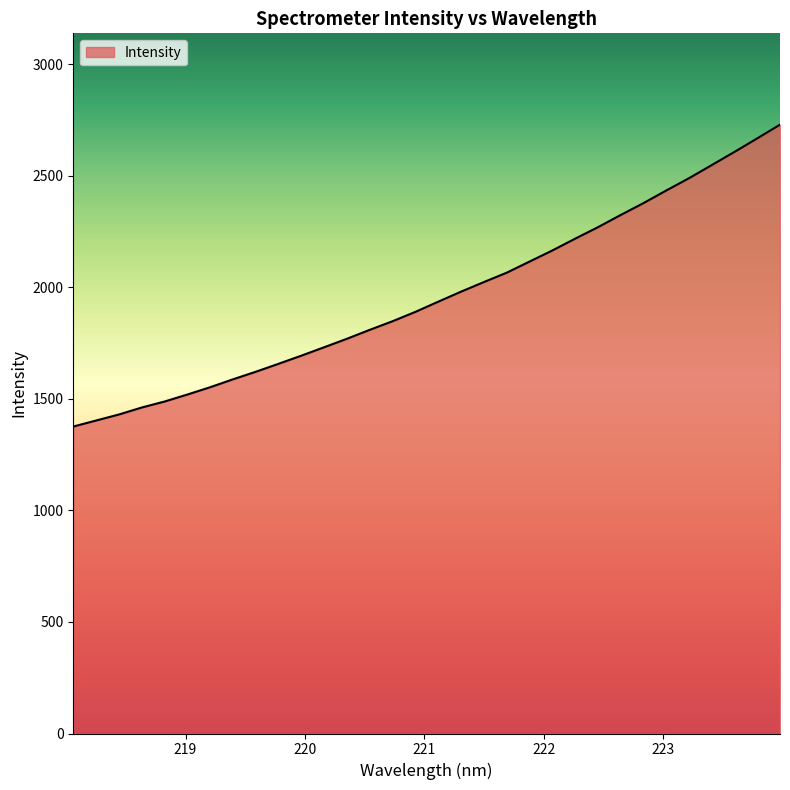

What is the greatest value displayed?

2729.1